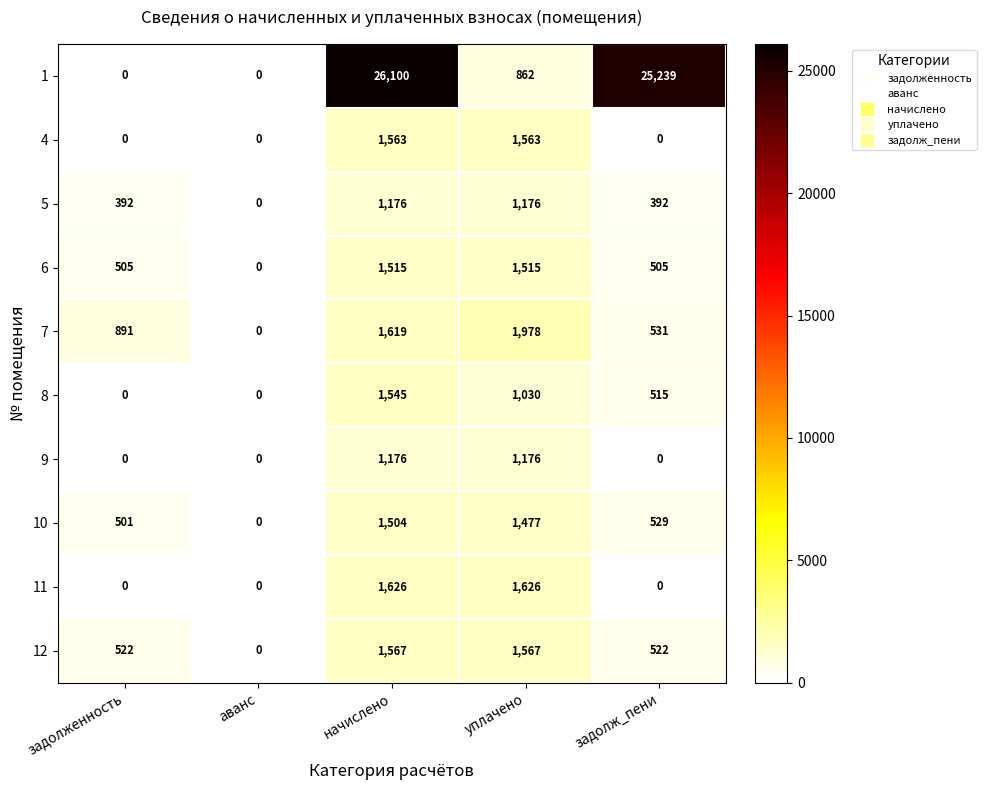

At which category does the chart reach its peak across all series?

начислено